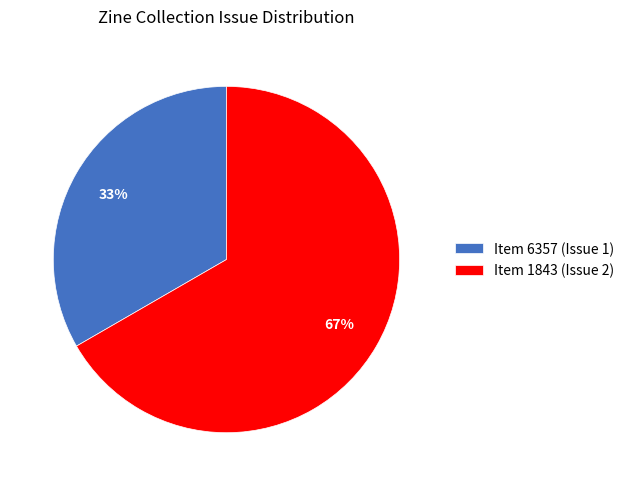

To the nearest percent, what percentage of the pie is Item 1843 (Issue 2)?

67%